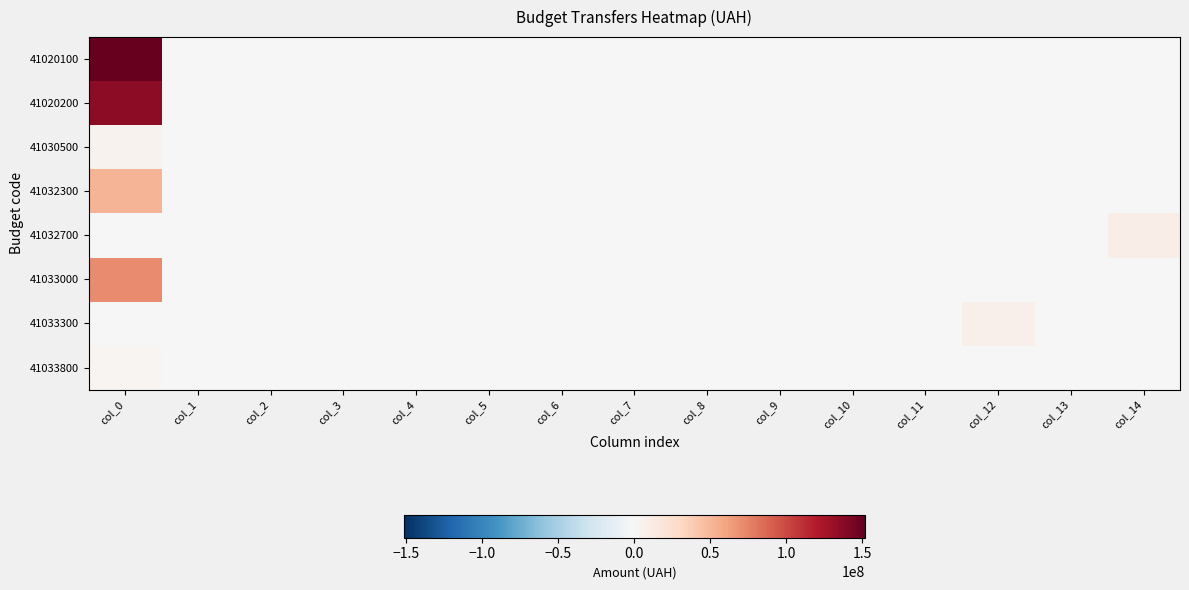

At which category does the chart reach its peak across all series?

col_0